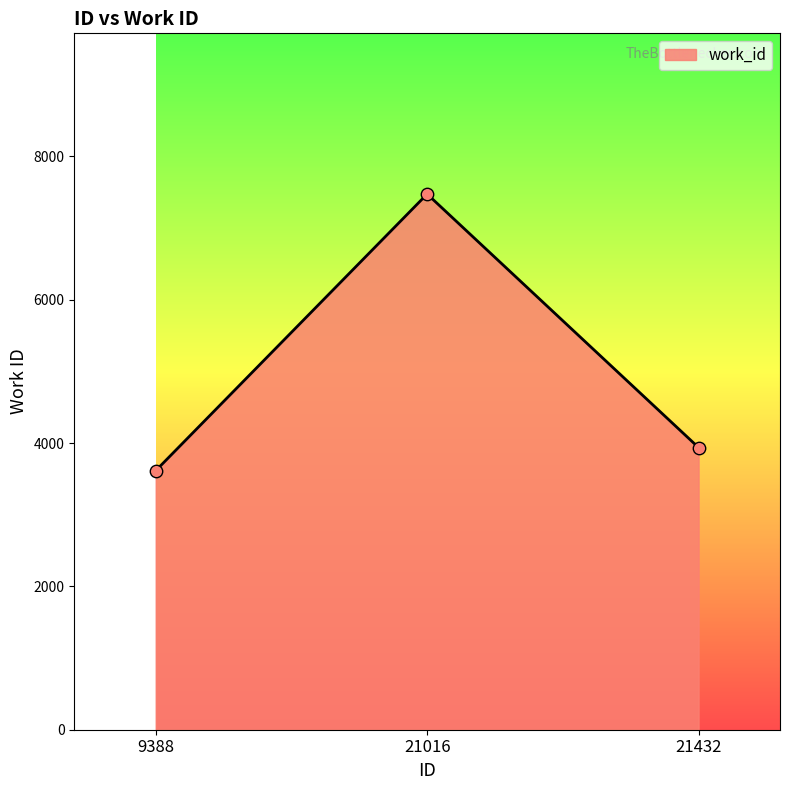

Approximately how many times larger is the value at 21432 compared to 9388?

1.1